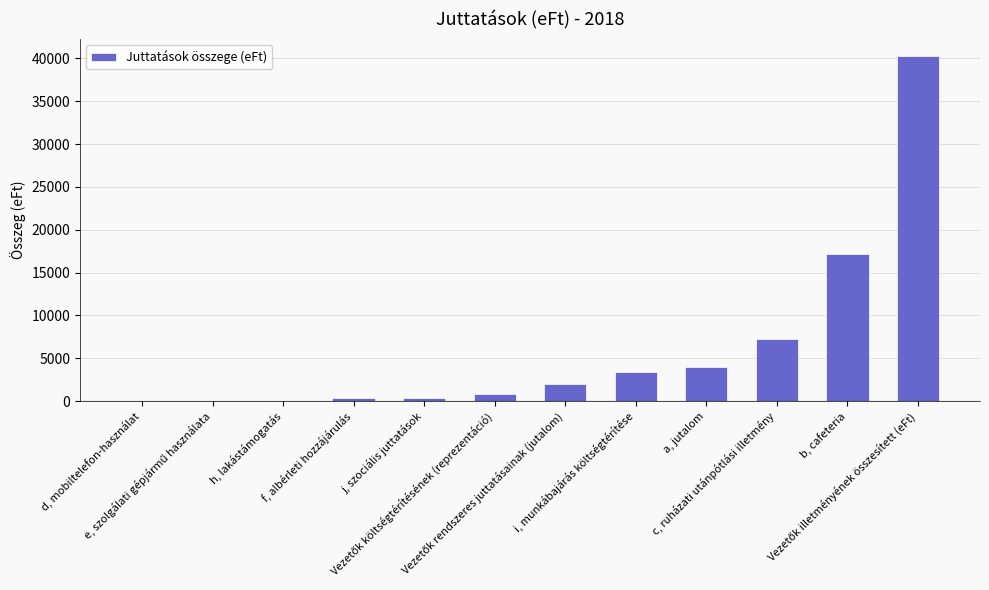

What is the maximum value shown in the chart?

40240